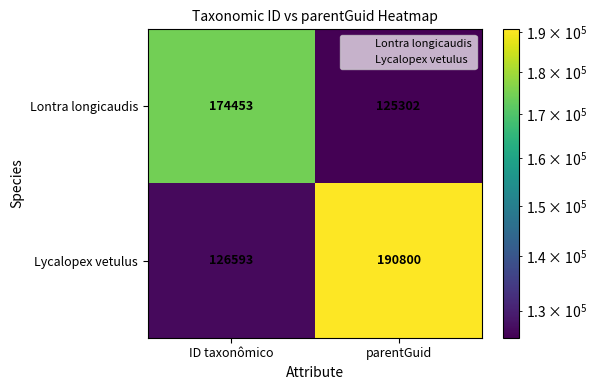

What is the difference between the maximum and minimum values in the Lycalopex vetulus series?

64207